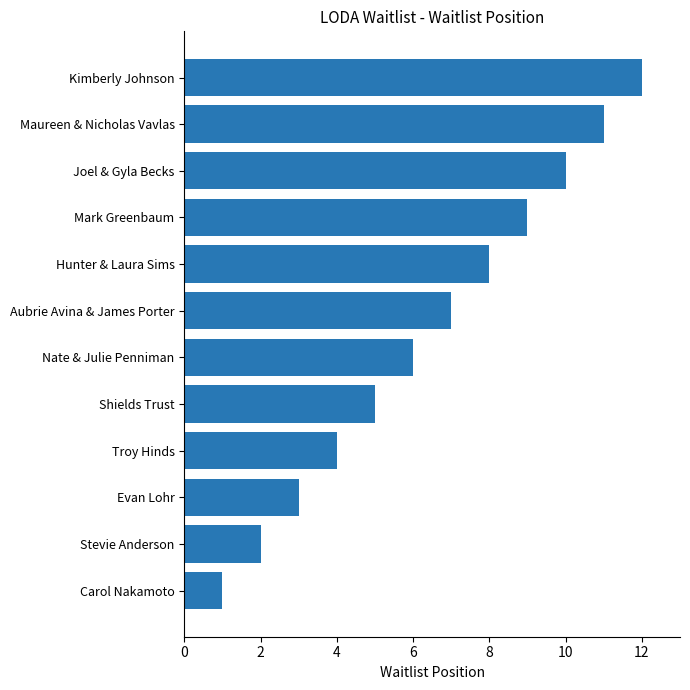

How many bars are there in total?

12